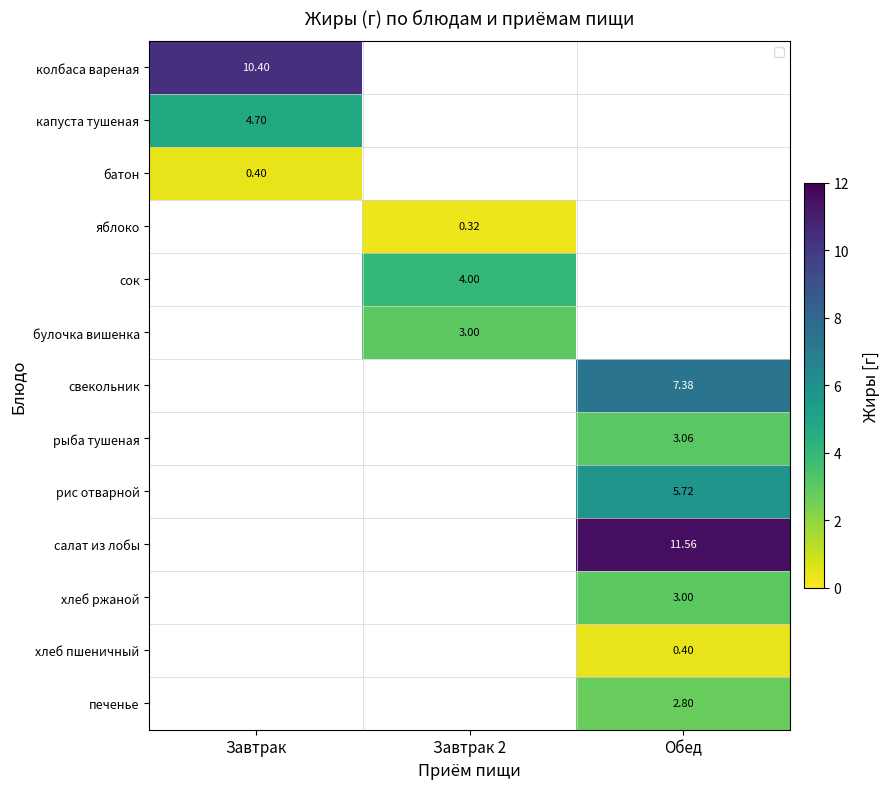

The value of колбаса вареная at Завтрак is 2.5. True or false?

False